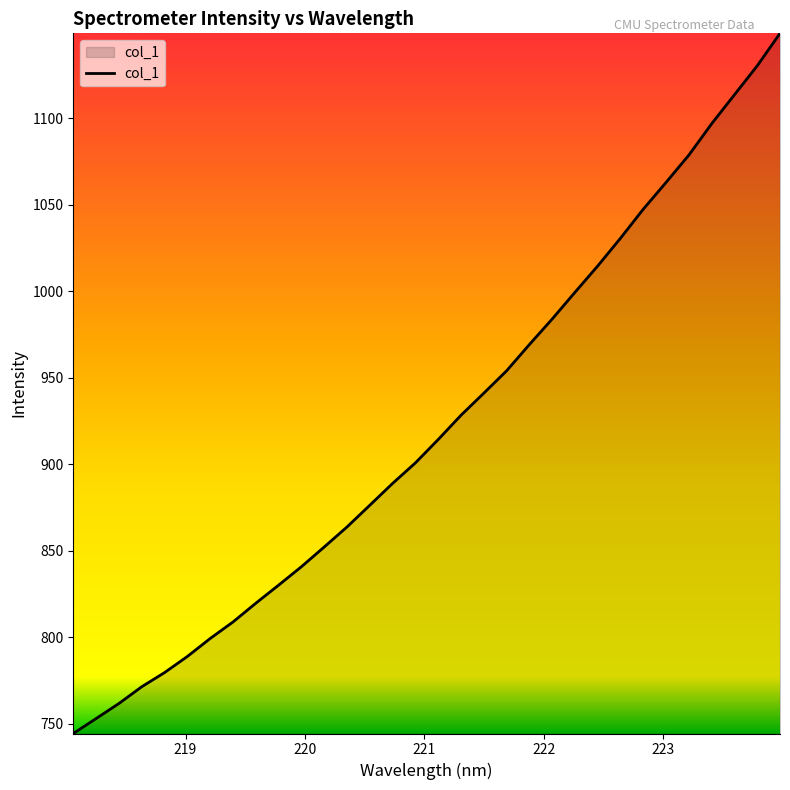

What is the smallest value displayed?

744.4